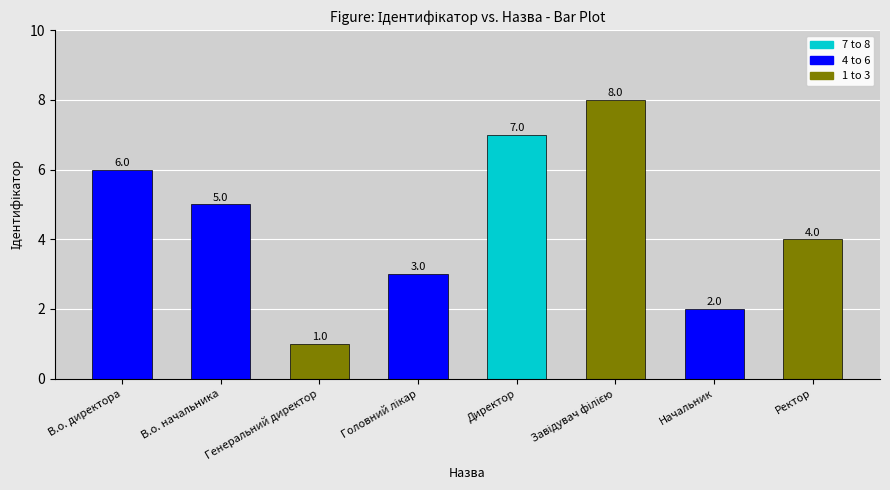

The value at Начальник is 1. True or false?

False